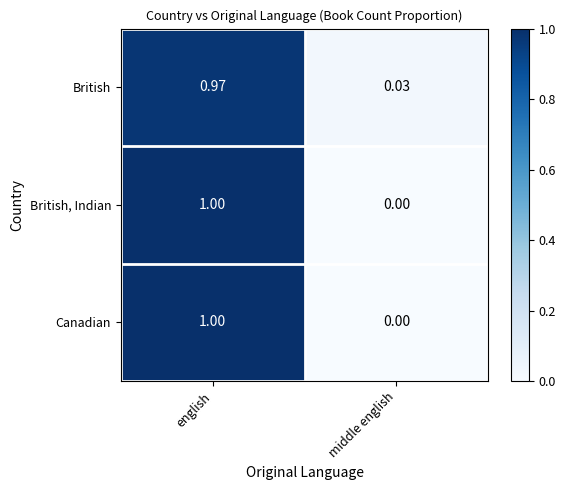

At which category is the sum across all series the highest?

english